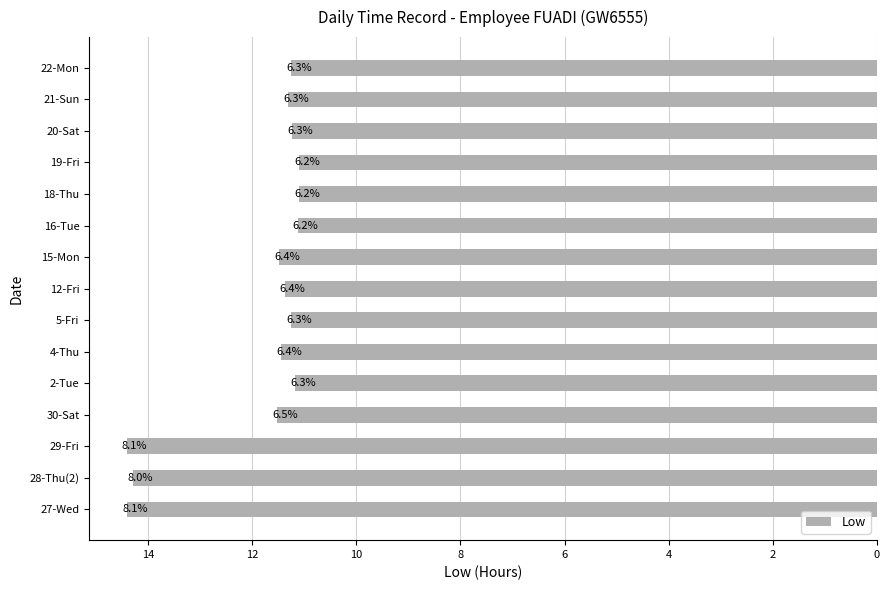

How many bars are there in total?

15